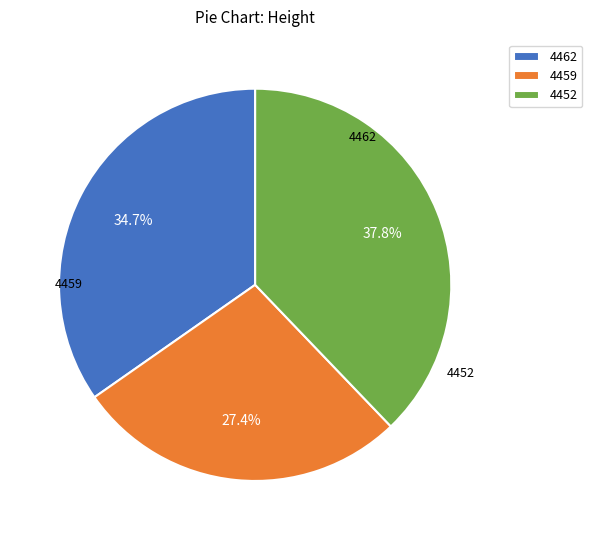

What percentage do 4452 and 4462 together represent?

72.6%